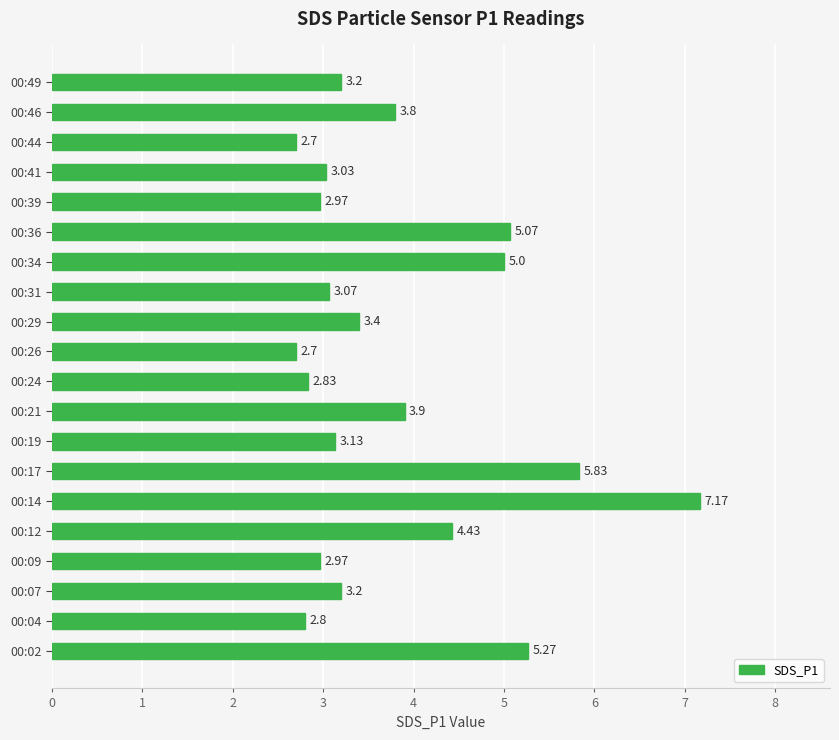

Which category has the highest value across all series?

00:14